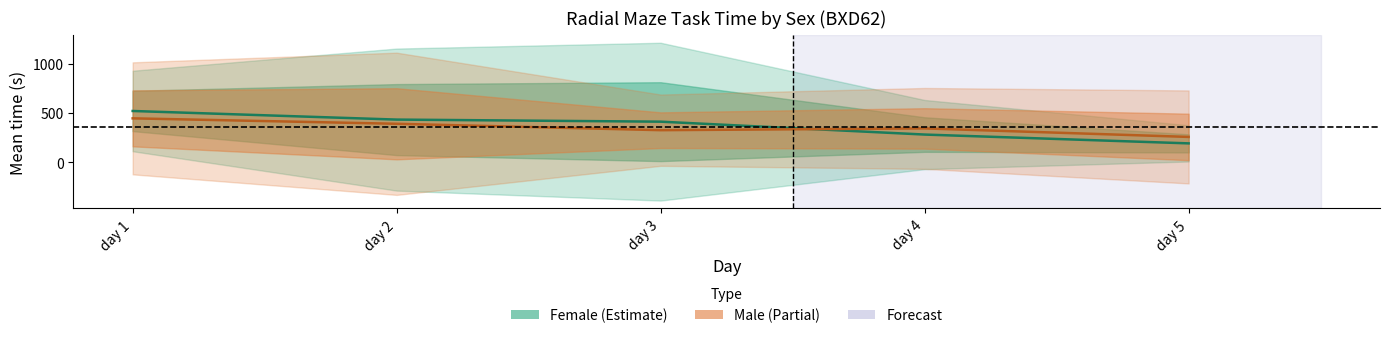

How many values in the Male mean series exceed 342?

3